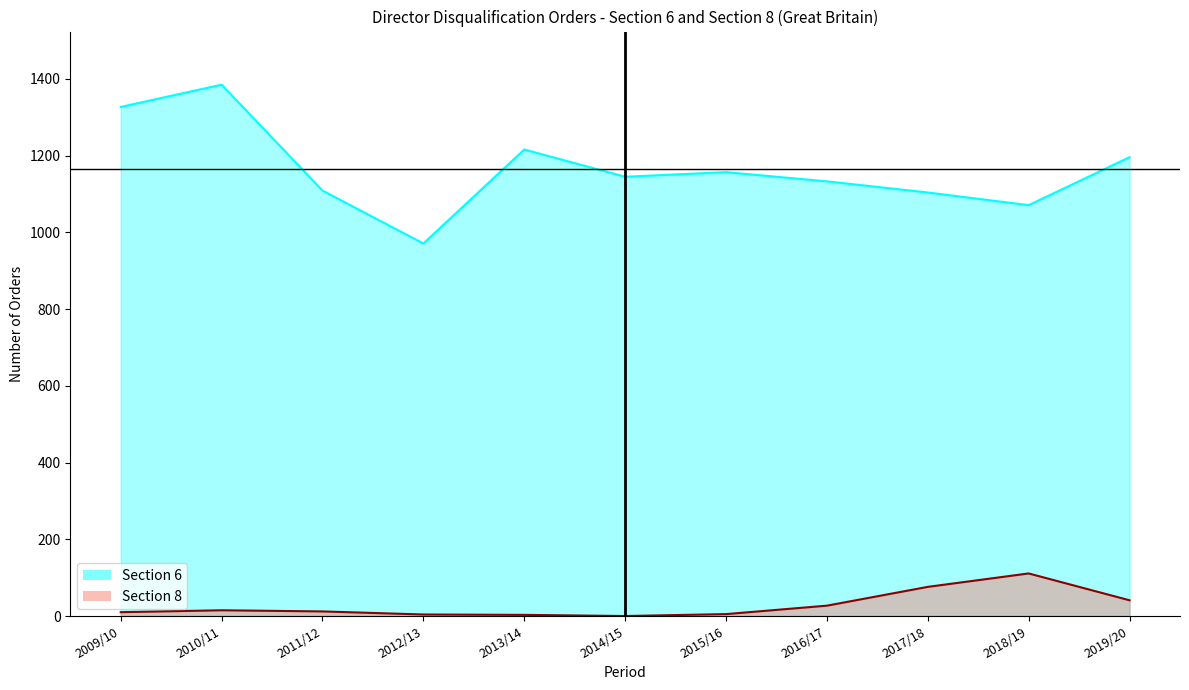

How many lines are shown in the chart?

2